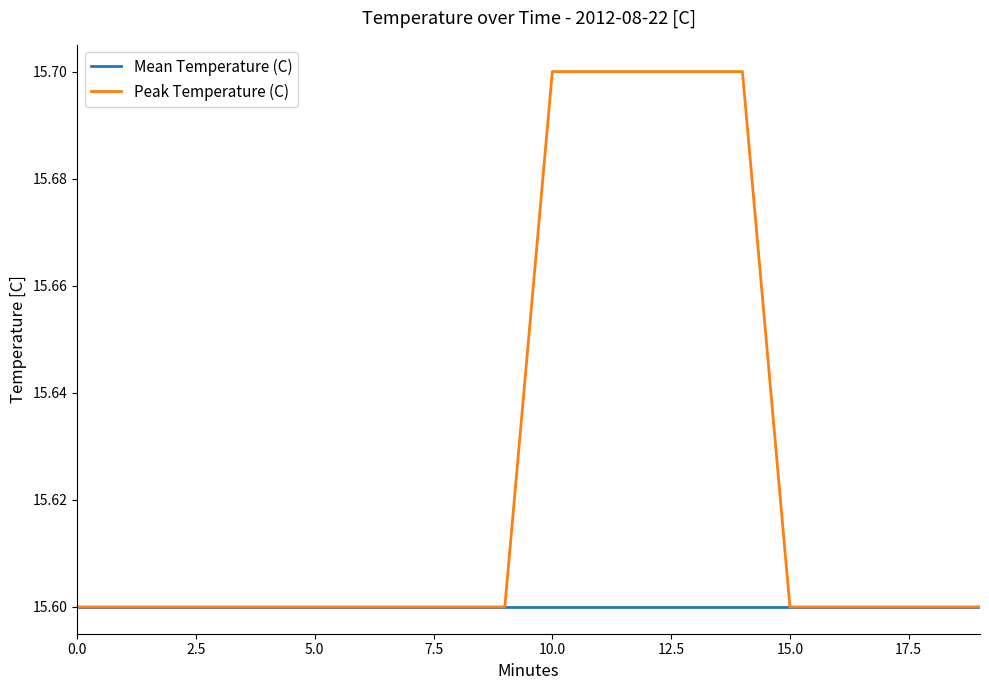

Which series has the largest total across all categories?

Peak Temperature (C)